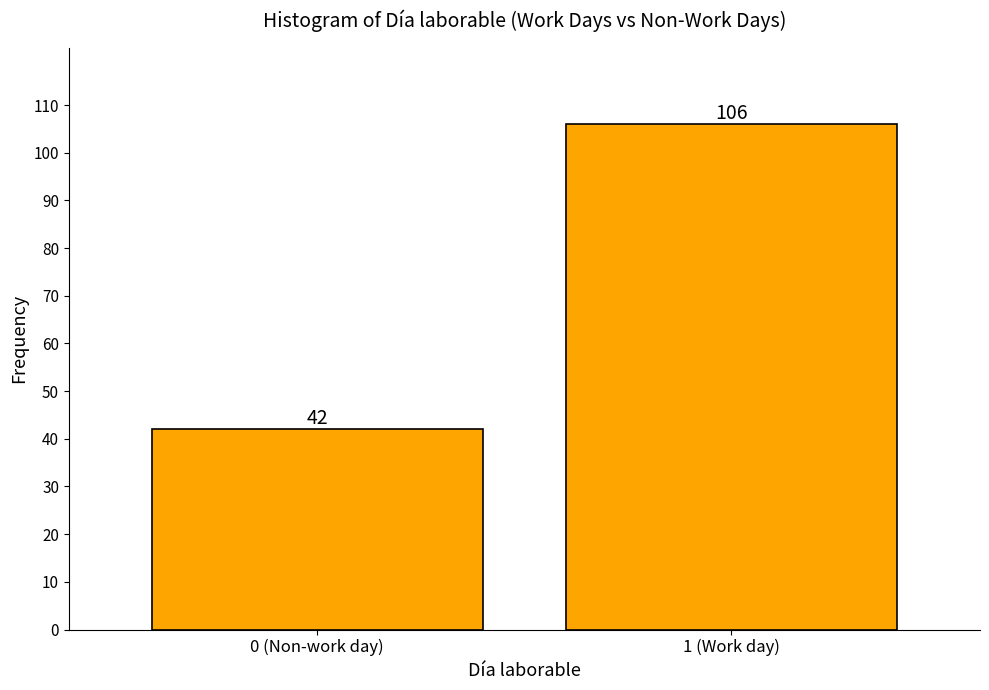

Reading left to right, list all the values displayed in this chart.

42	106